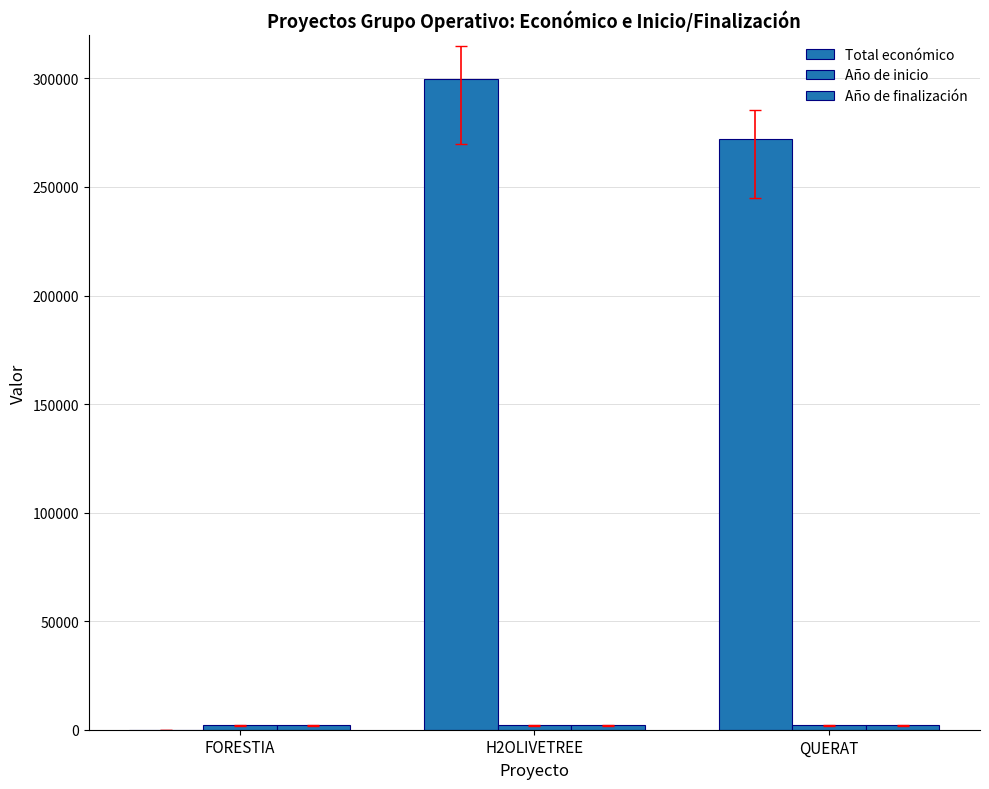

Which label corresponds to the smallest value in the chart?

FORESTIA